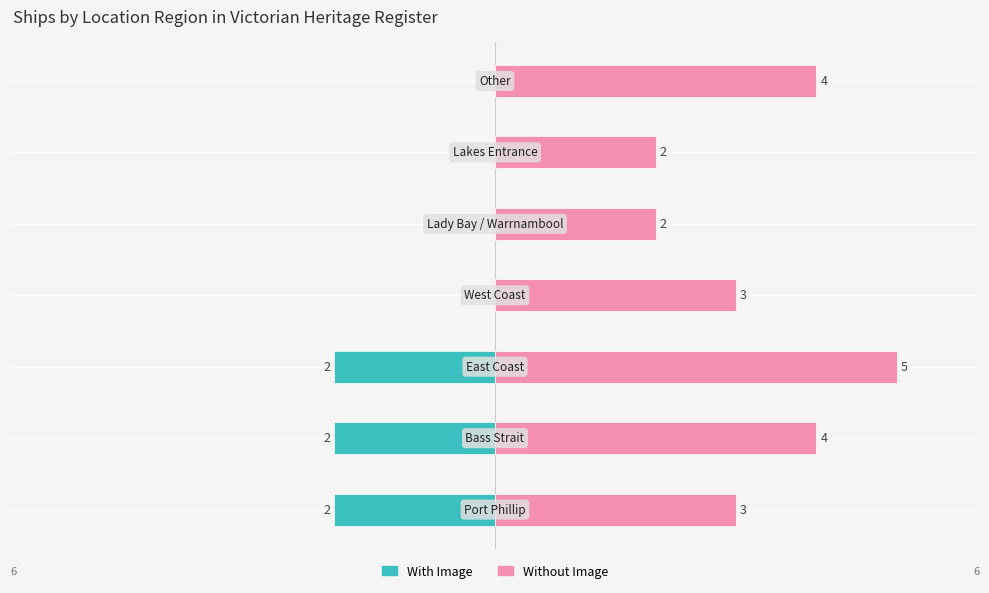

Rank the series by their maximum value, from highest to lowest.

Without Image, With Image